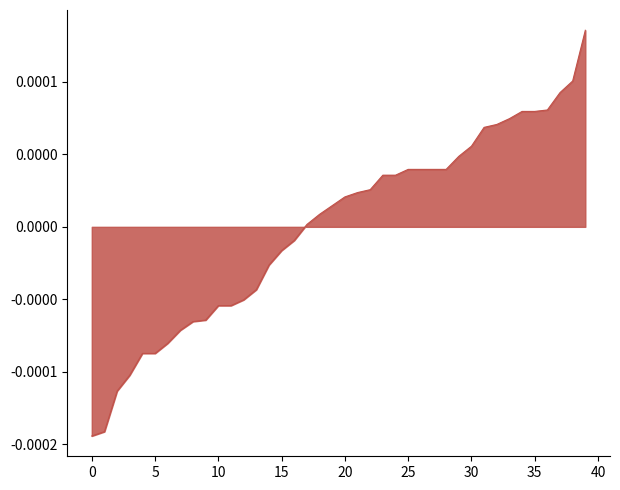

Does the chart display data point markers on the line(s)?

No